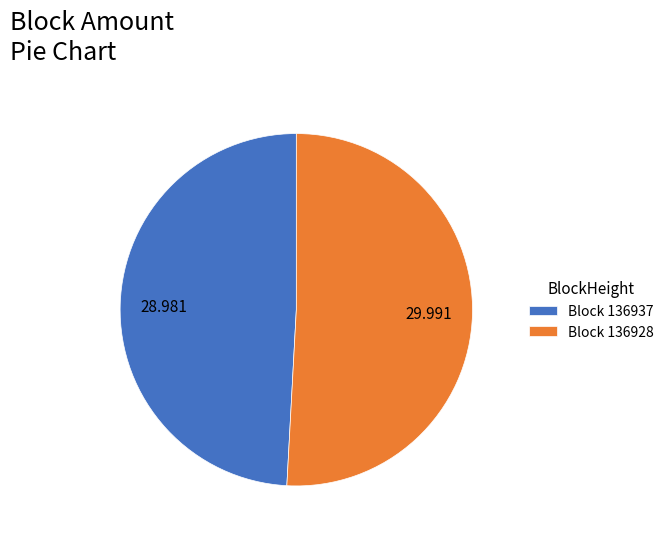

Count the number of slices in the pie.

2